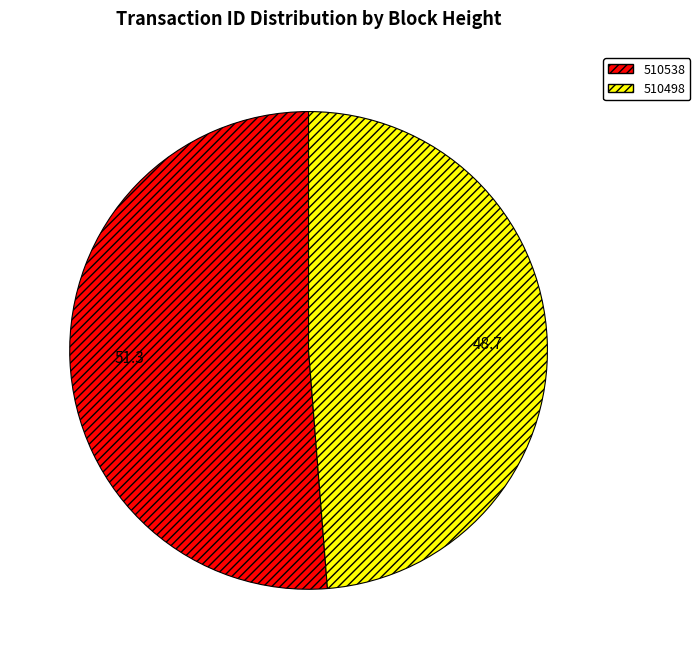

Approximately how many times larger is the value at 510498 compared to 510538?

1.0